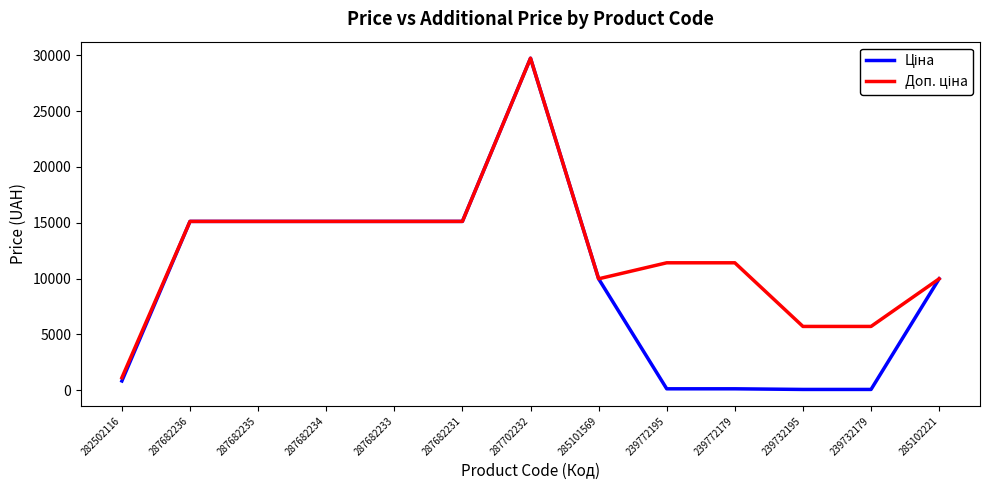

At which category is the sum across all series the highest?

287702232